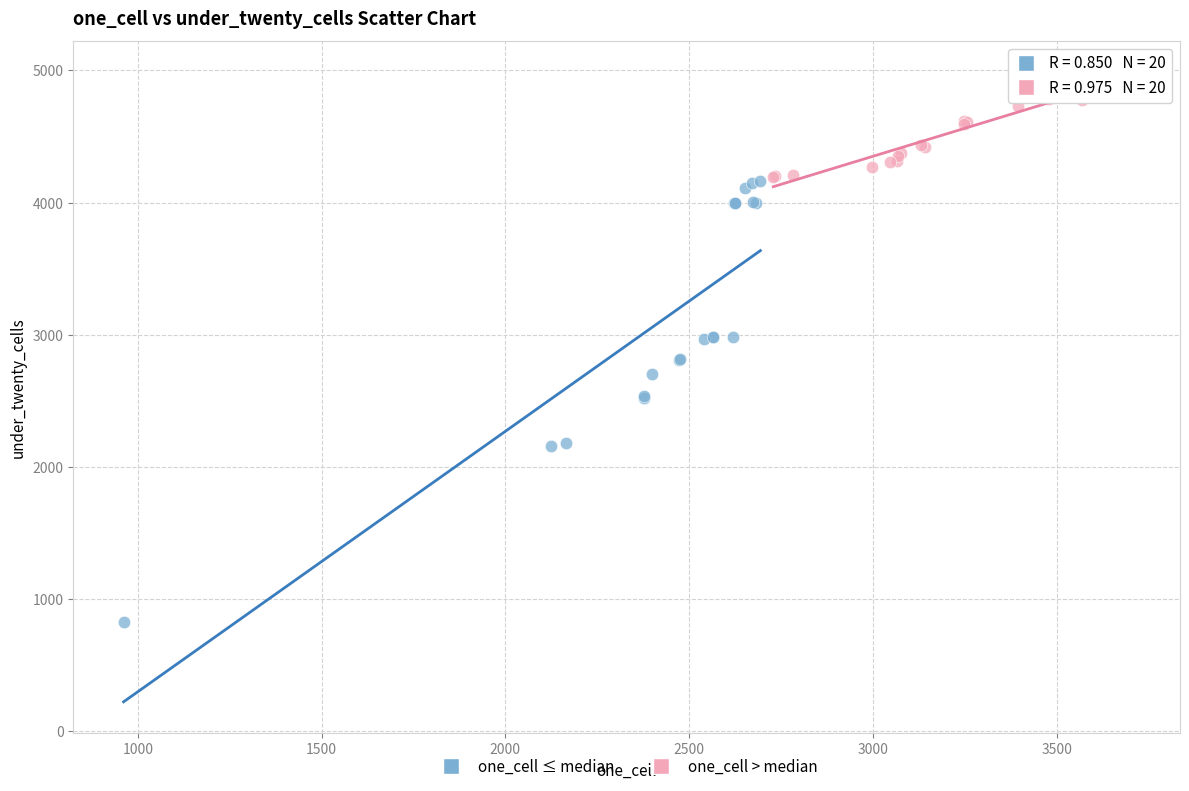

What are all the series names shown in the legend?

one_cell ≤ median, one_cell > median